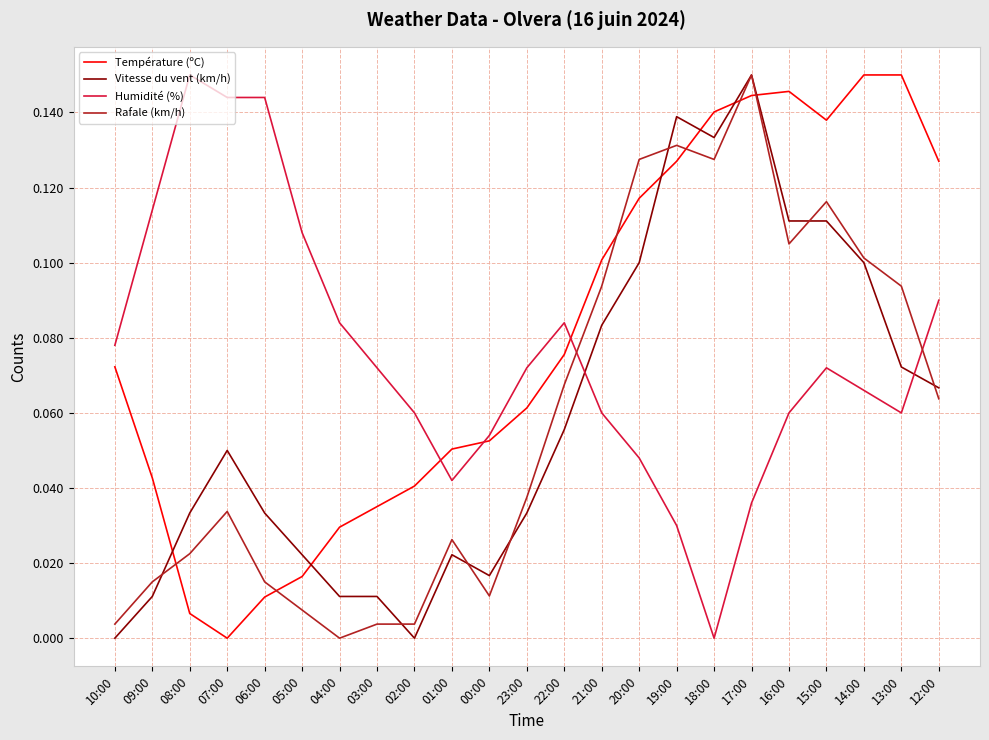

At 04:00, list the series in order from largest to smallest.

Humidité (%), Température (ºC), Vitesse du vent (km/h), Rafale (km/h)